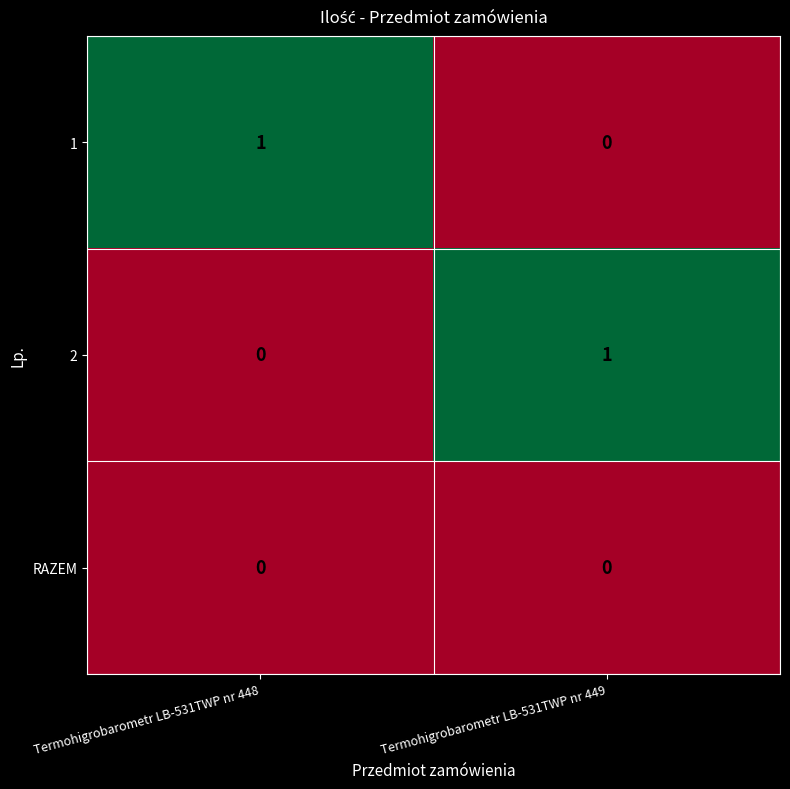

Rank the categories by 2 value from lowest to highest.

Termohigrobarometr LB-531TWP nr 448, Termohigrobarometr LB-531TWP nr 449